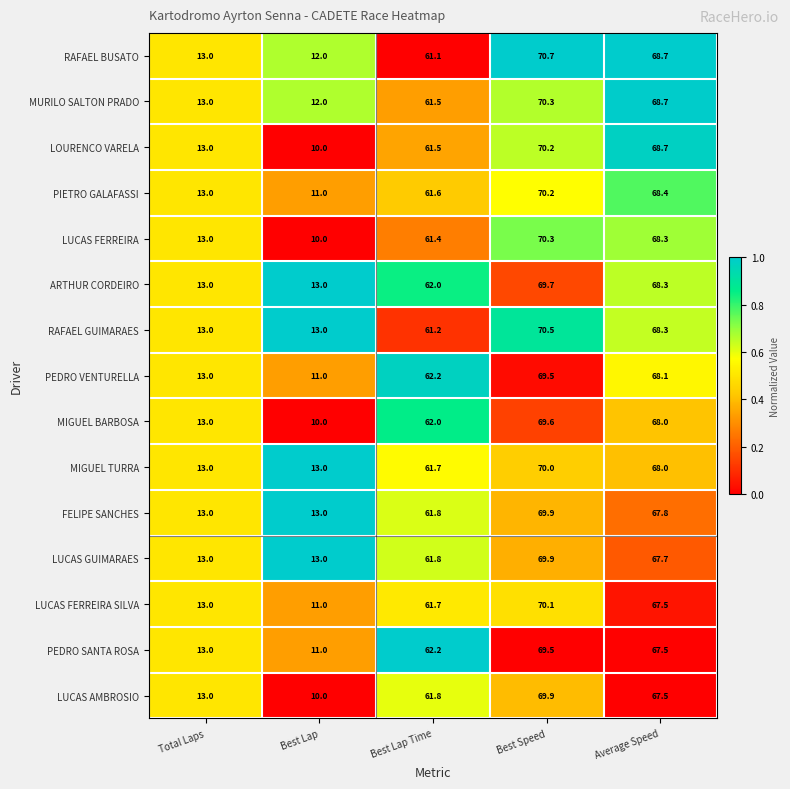

At how many categories does at least one series exceed 14?

3